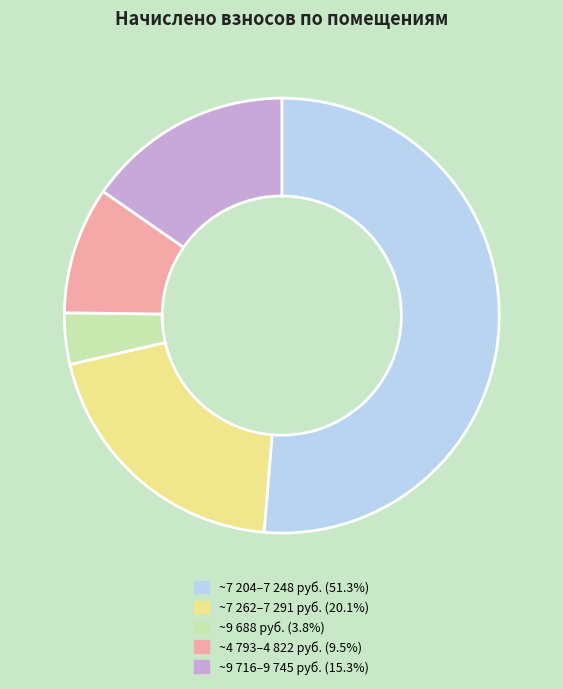

Does any single category account for the majority?

Yes